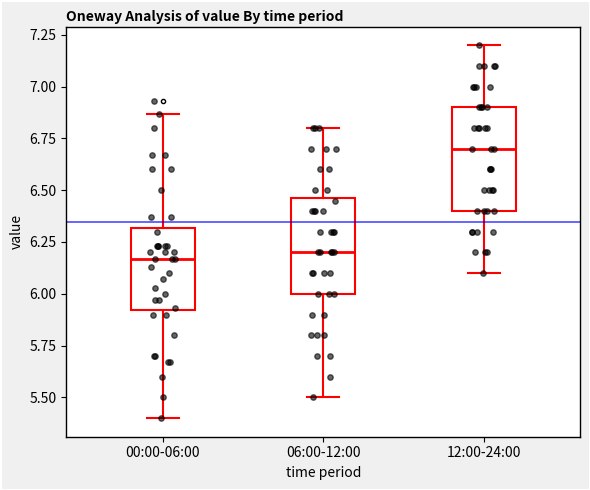

Reading left to right, read every box against the y-axis: the position of its median line, the range the box covers, and the ends of its whiskers. The values are not printed on the chart, so give them approximately, as read against the axis.

00:00-06:00: median 6.15, box 5.90 to 6.30, whiskers 5.40 to 6.85
06:00-12:00: median 6.20, box 6.00 to 6.45, whiskers 5.50 to 6.80
12:00-24:00: median 6.70, box 6.40 to 6.90, whiskers 6.10 to 7.20